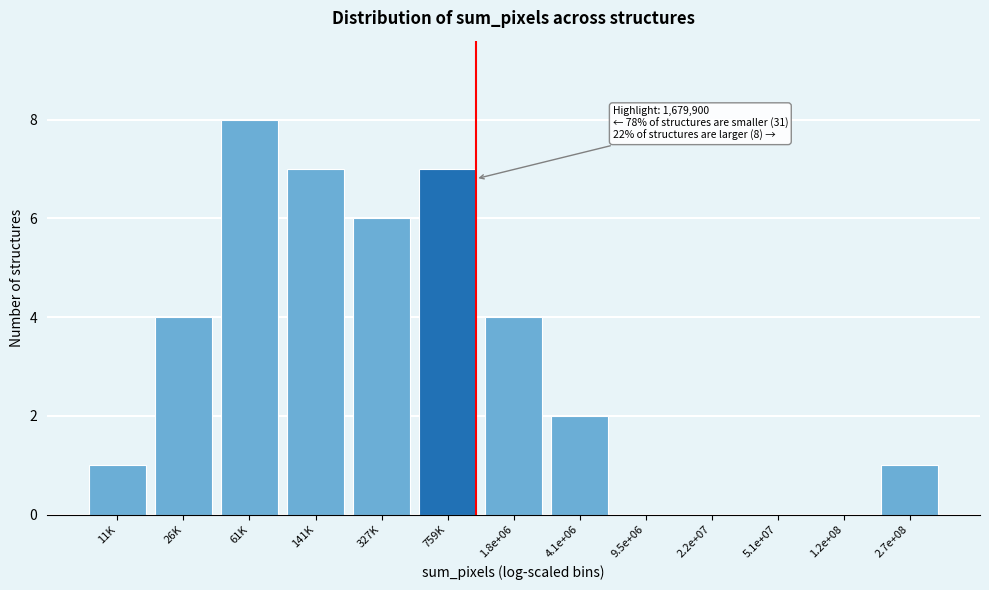

Between 1.2e+08 and 11K, which is larger?

11K